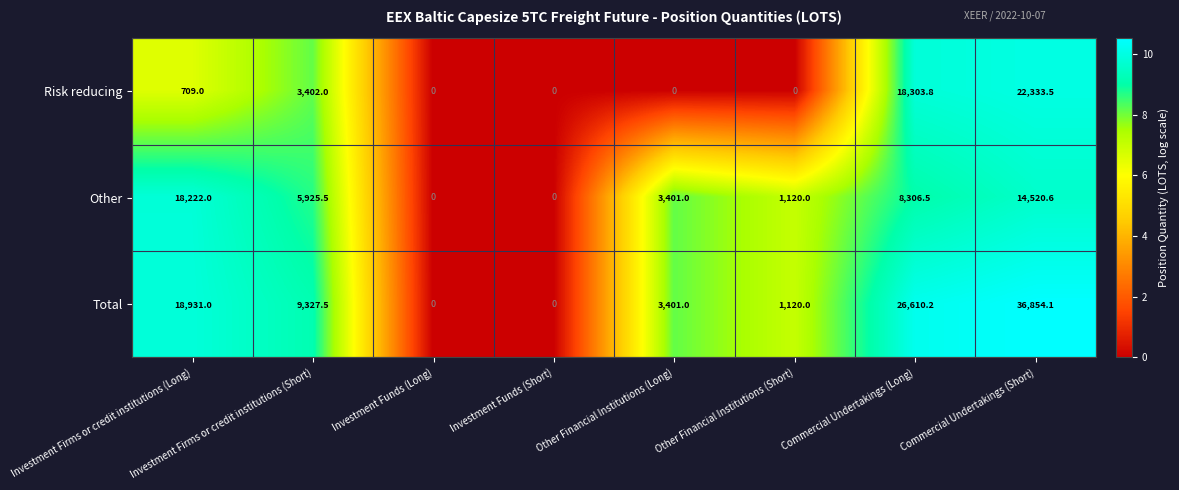

What is the highest value of the Risk reducing series?

22333.5